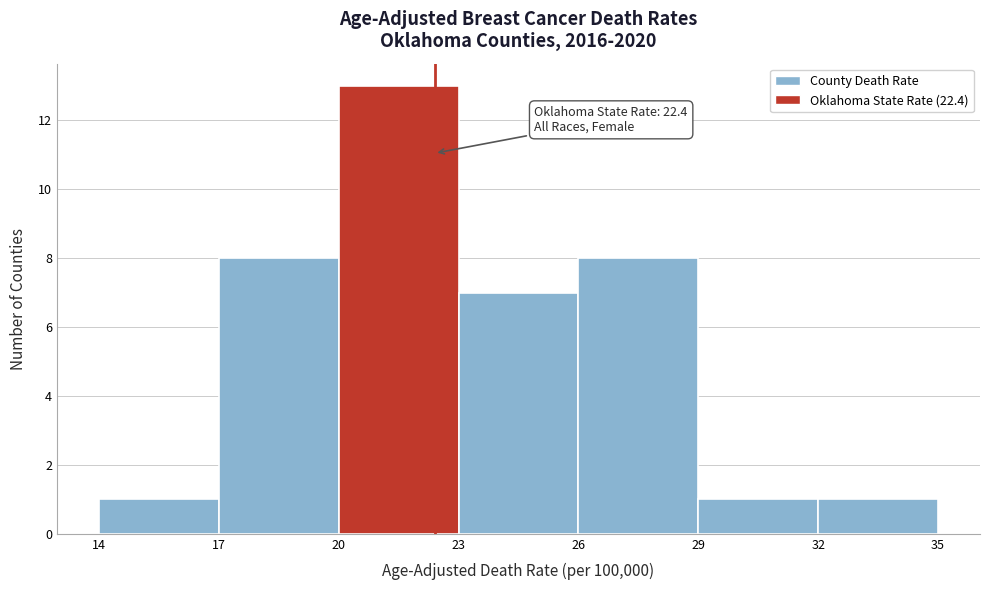

Which range on the x-axis has the tallest bar?

20 to 23